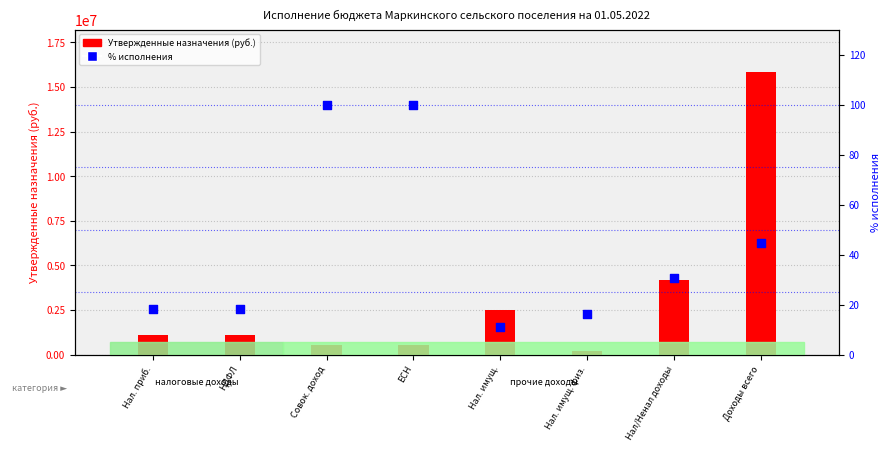

Which series has the widest spread of Y values?

Утвержденные назначения